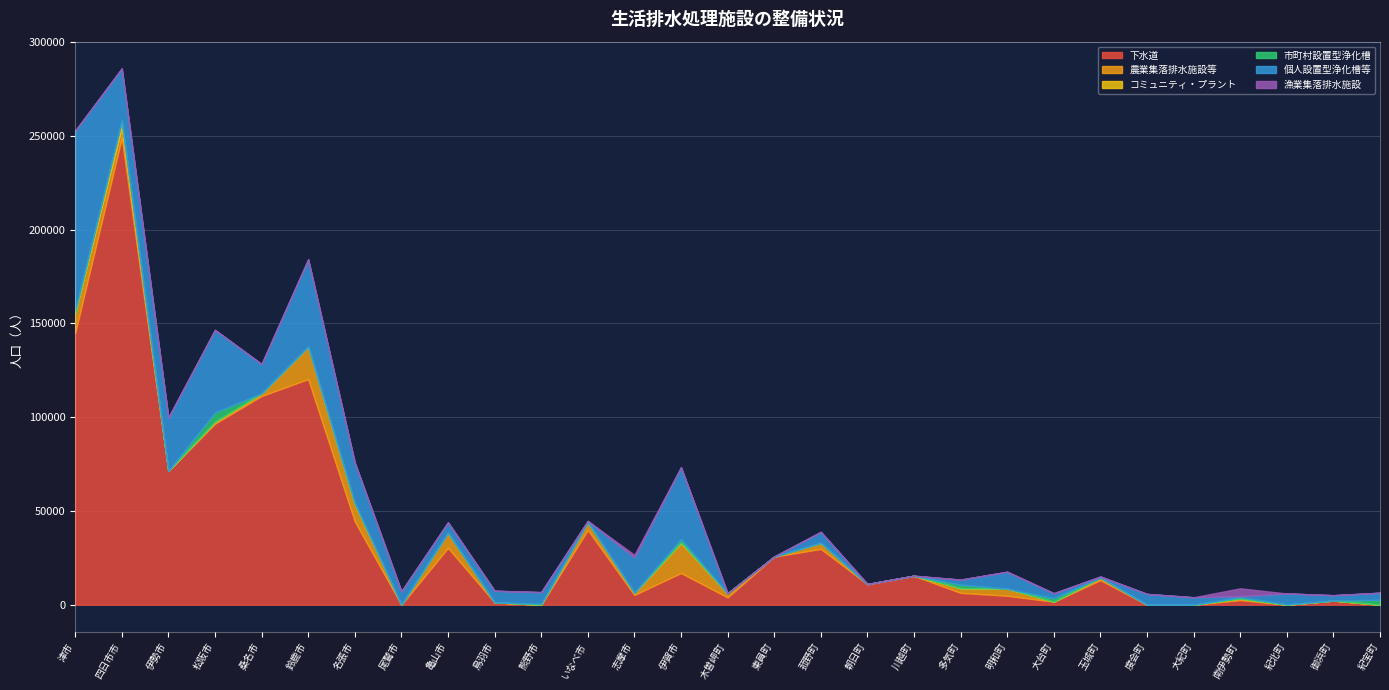

At which label does 個人設置型浄化槽等 reach its peak?

津市